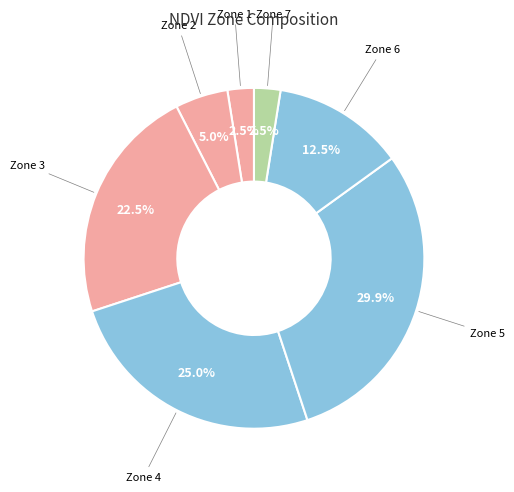

To the nearest percent, what is the average slice percentage?

14%